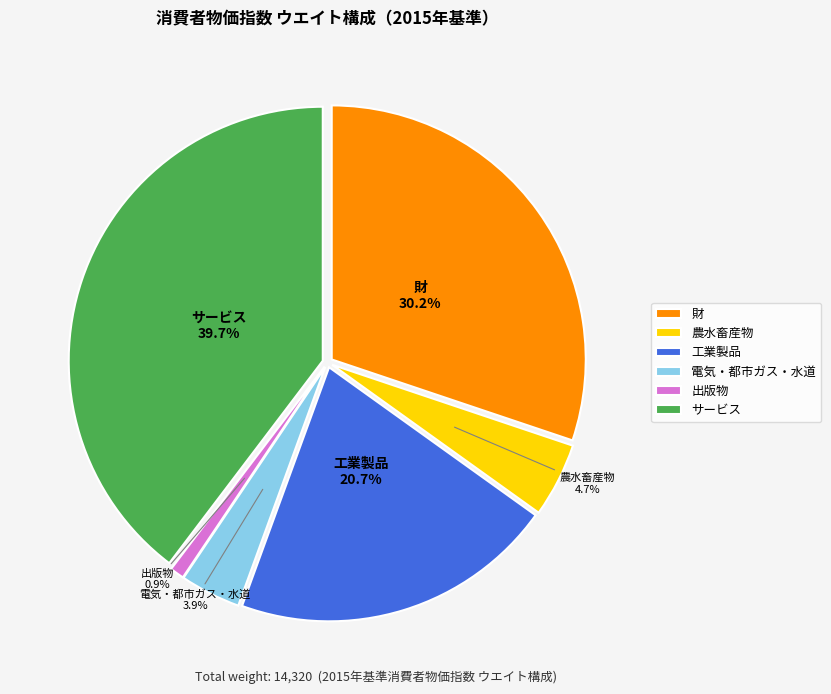

Rank the categories by value from lowest to highest.

出版物, 電気・都市ガス・水道, 農水畜産物, 工業製品, 財, サービス